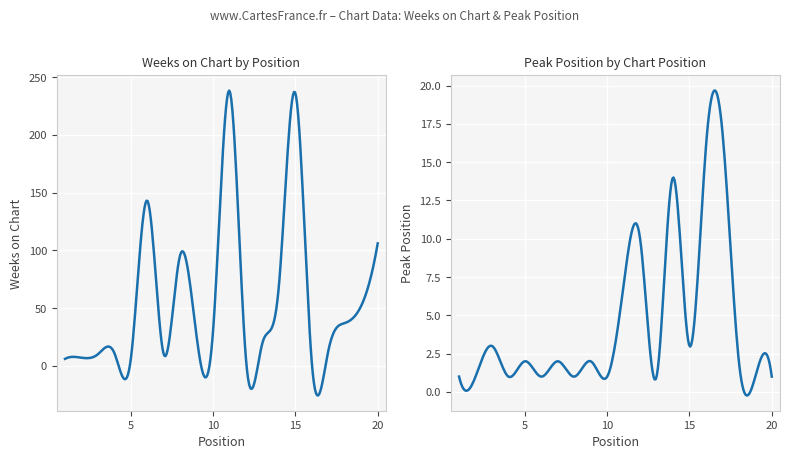

The value of Peak Position at 10 is 0. True or false?

False